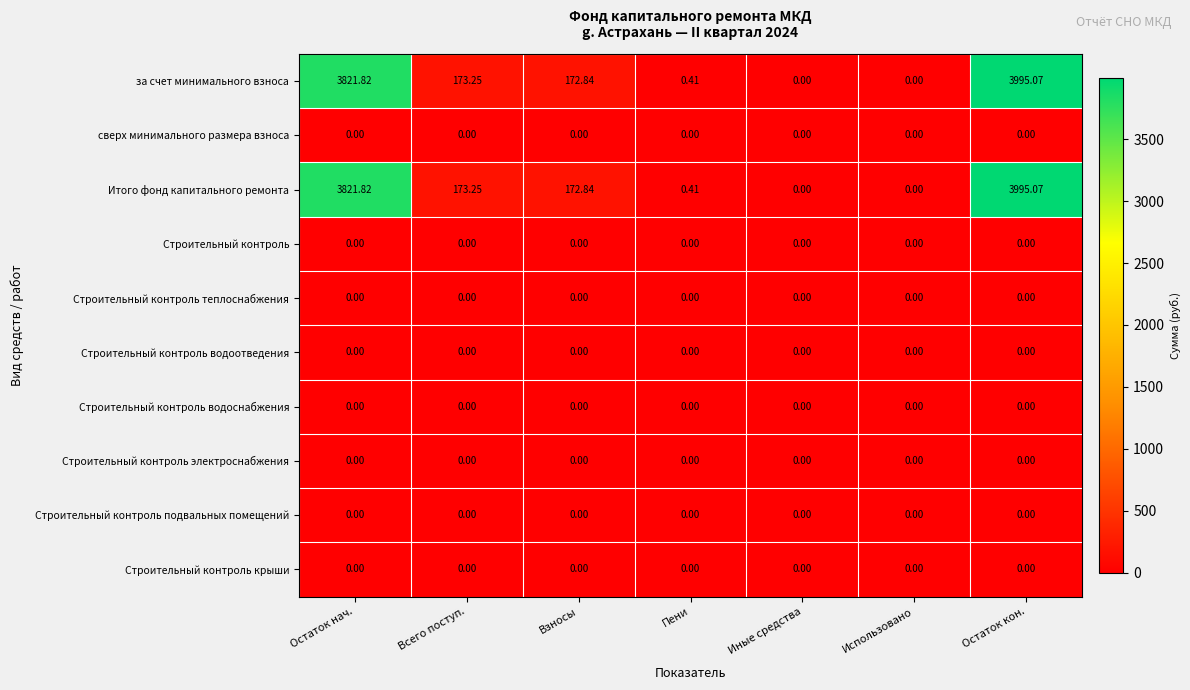

How many data points does each series have?

7